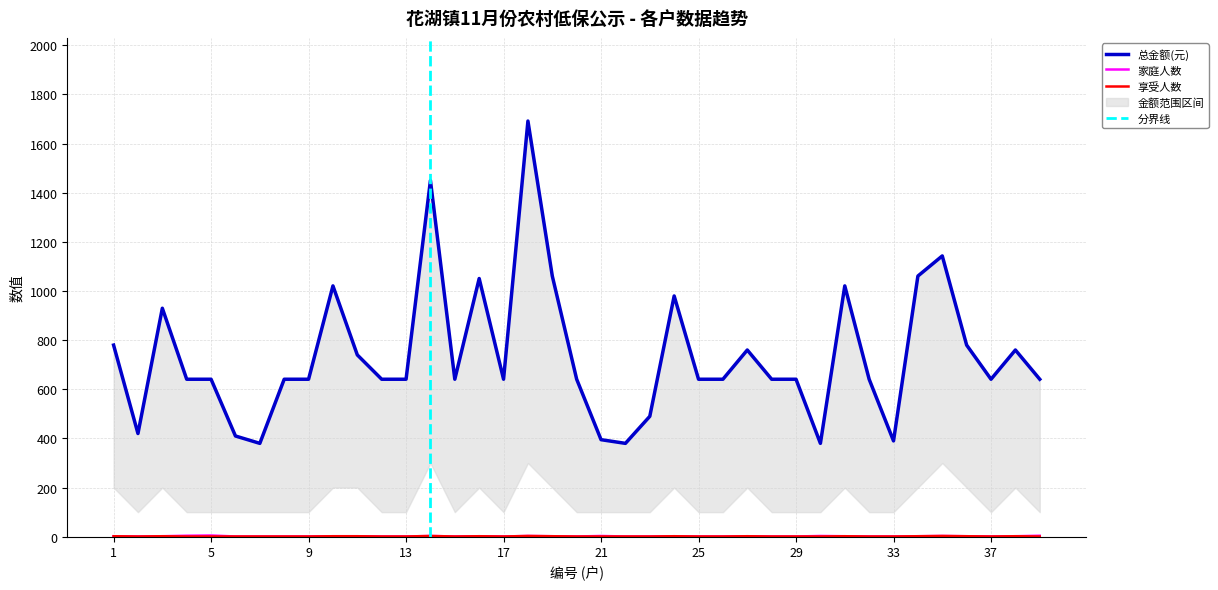

Rank the series at 39 from lowest to highest value.

享受人数, 家庭人数, 总金额(元)